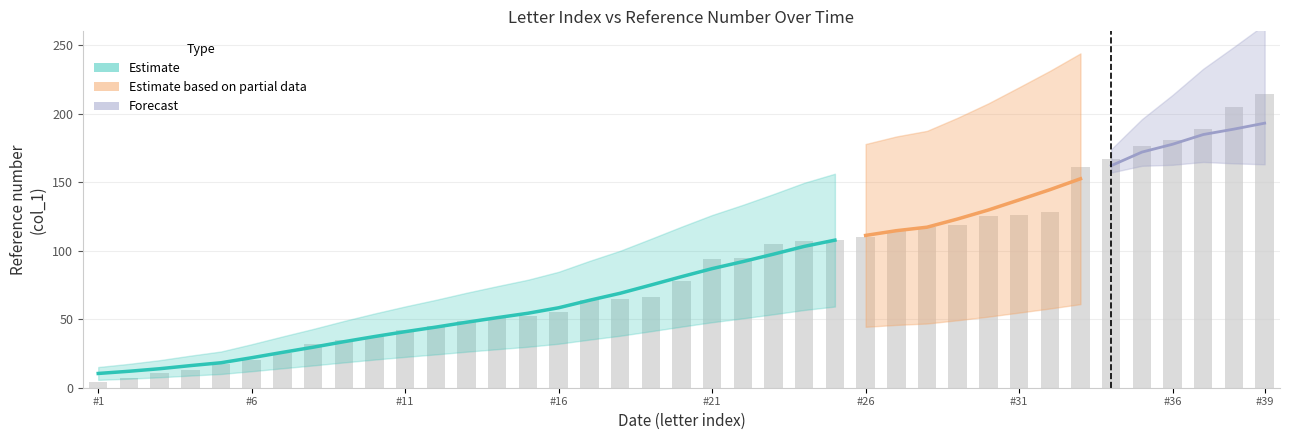

What is the ratio of the value at 21 to the value at 34?

0.5